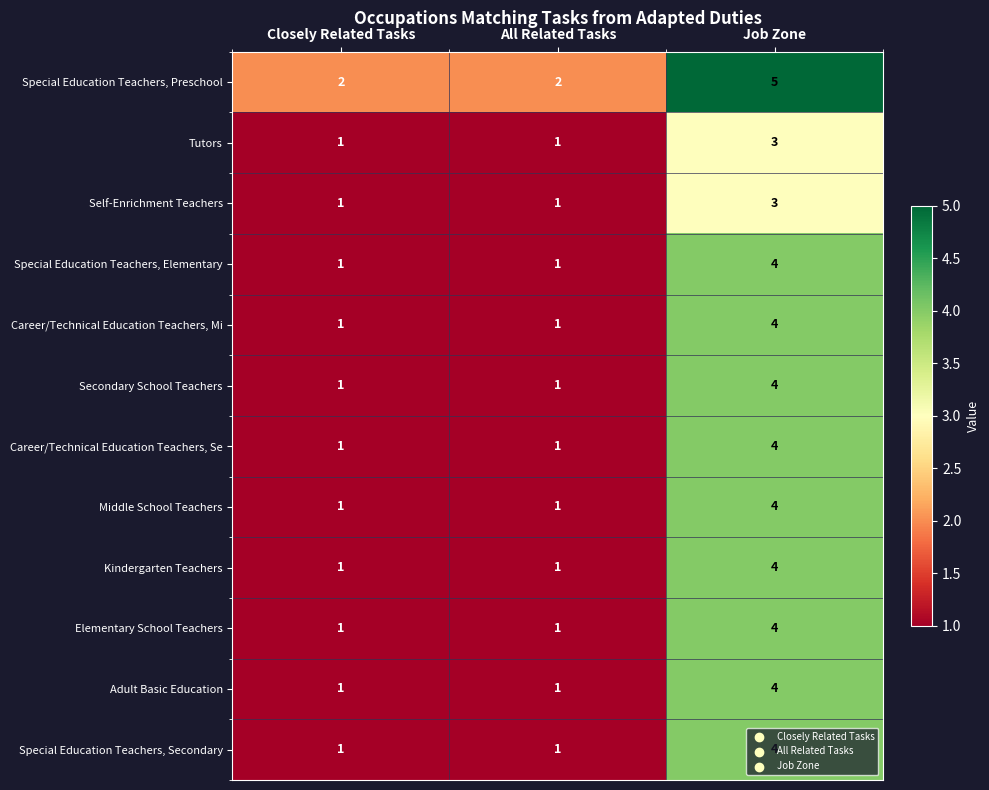

The value of Special Education Teachers, Secondary at Closely Related Tasks is 2. True or false?

False